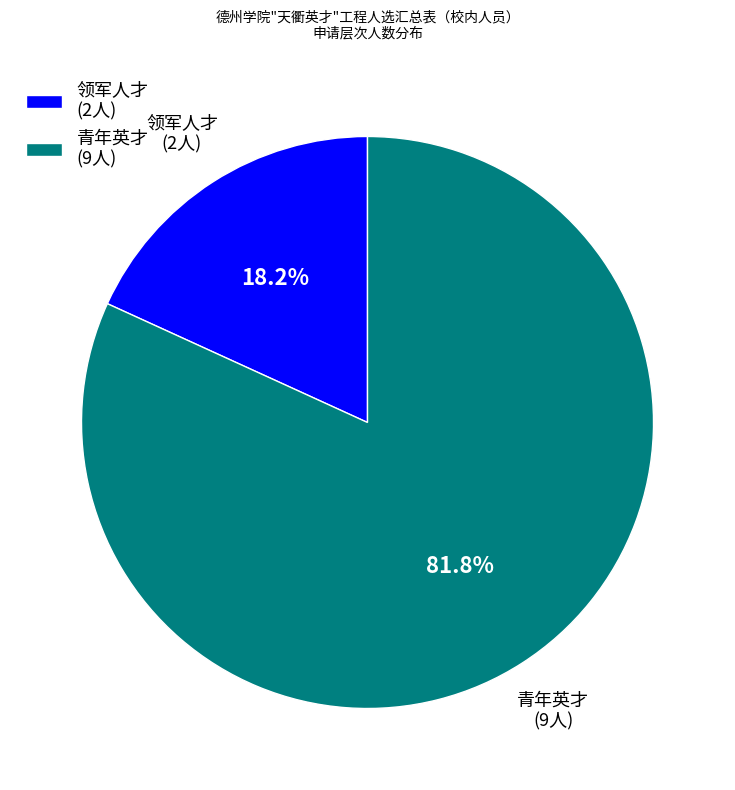

Which category has the biggest portion of the pie?

青年英才 (9人)